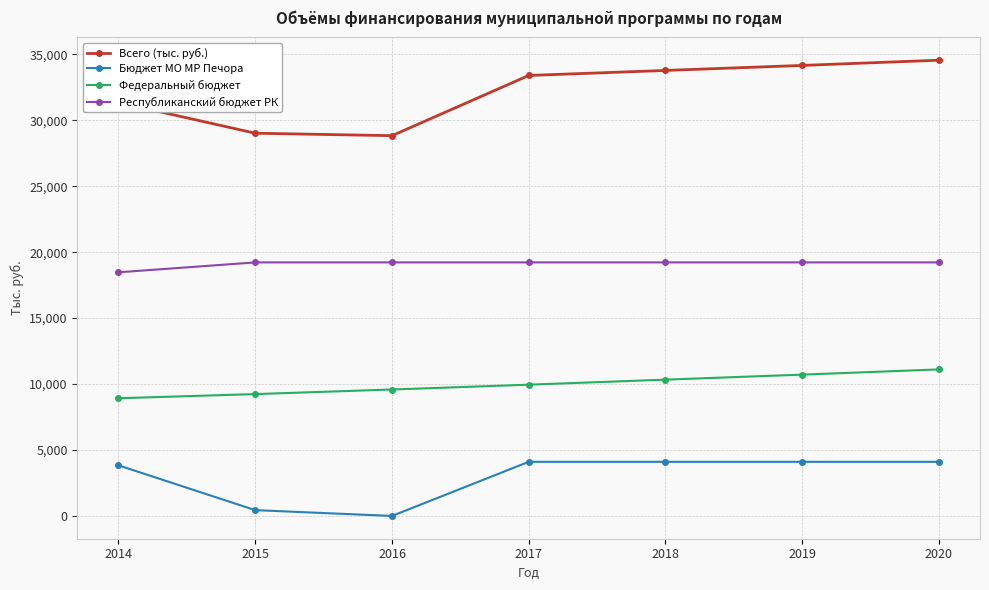

At which label does Всего (тыс. руб.) reach its peak?

2020